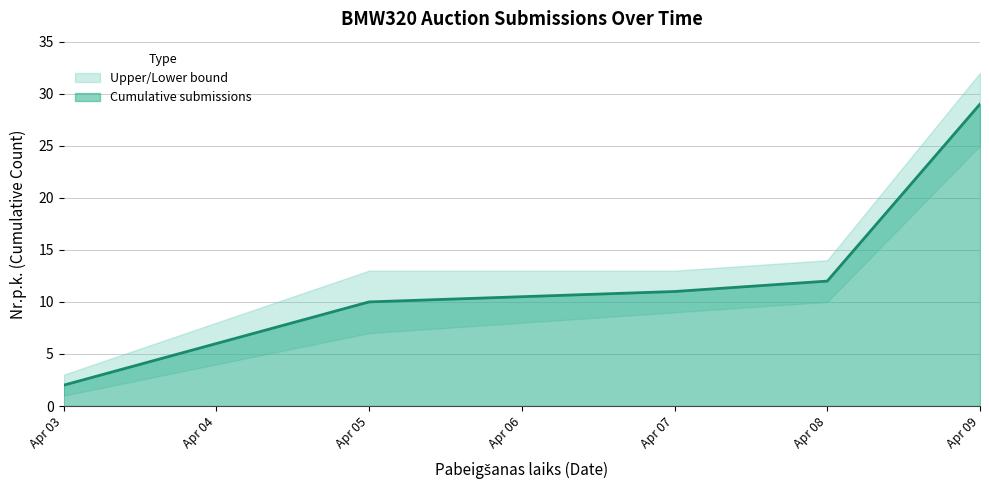

True or false: Upper bound and Lower bound cross at least once.

False